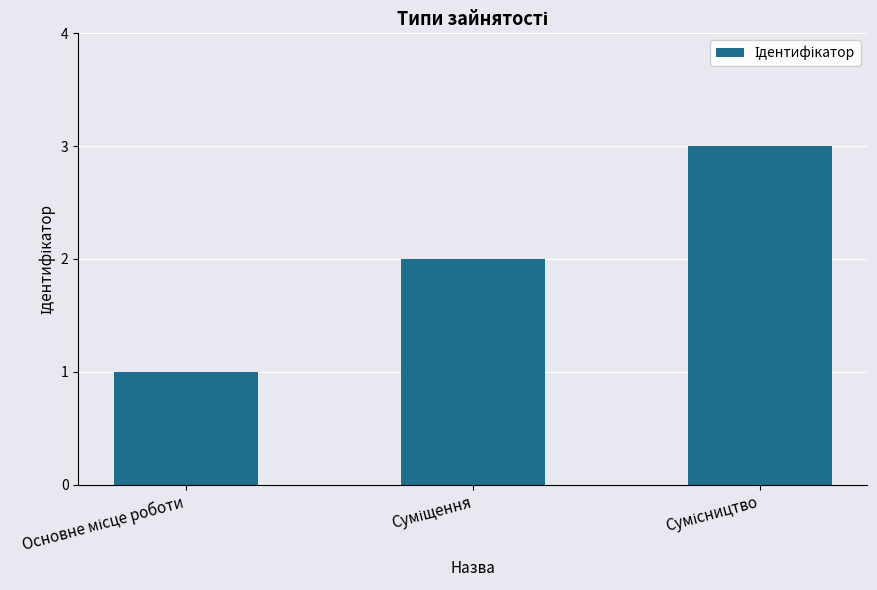

What is the greatest value displayed?

3